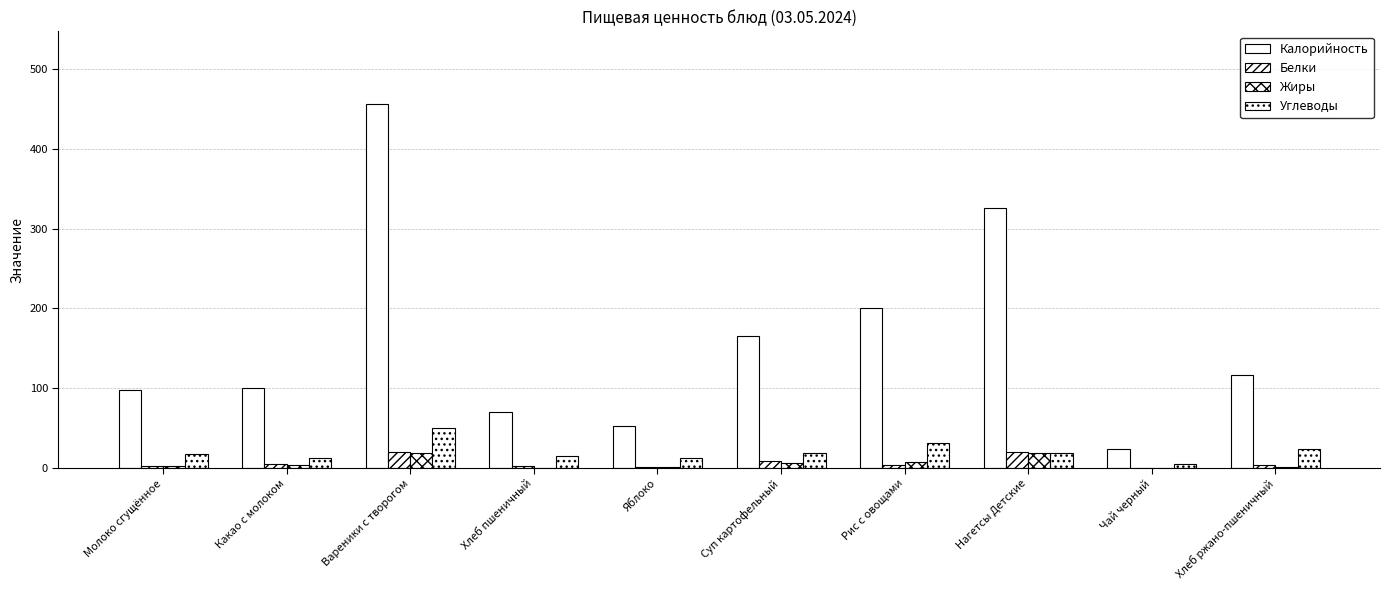

Are the bars horizontal?

No